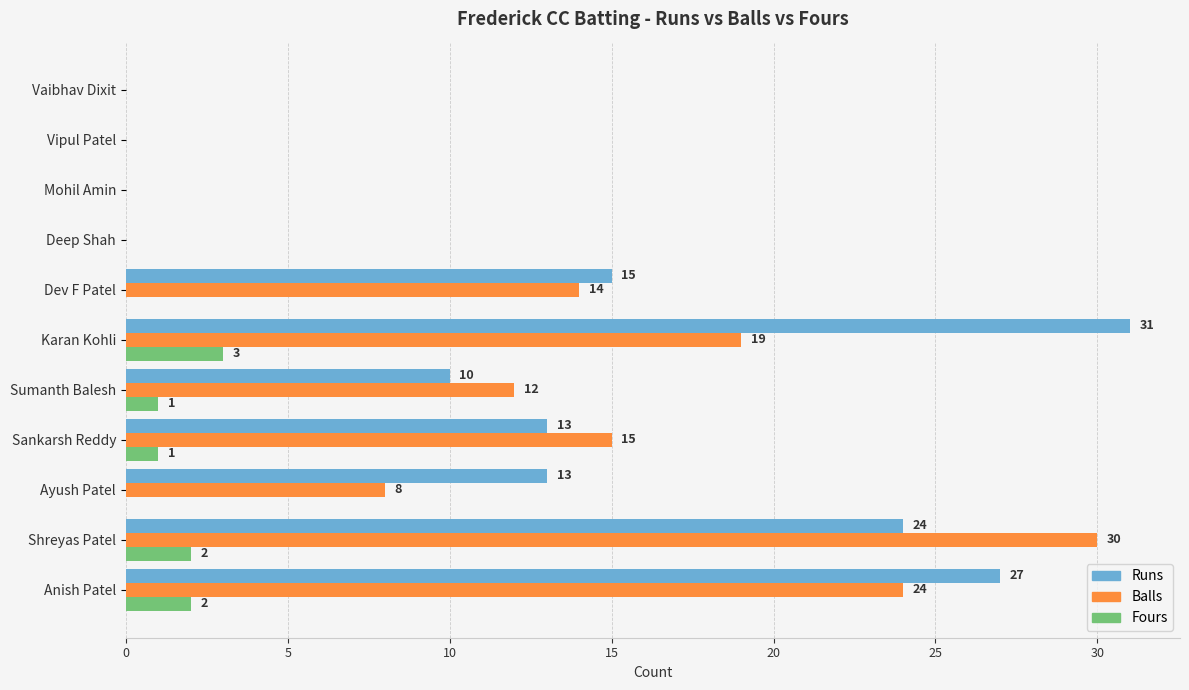

At which category is the sum across all series the highest?

Shreyas Patel